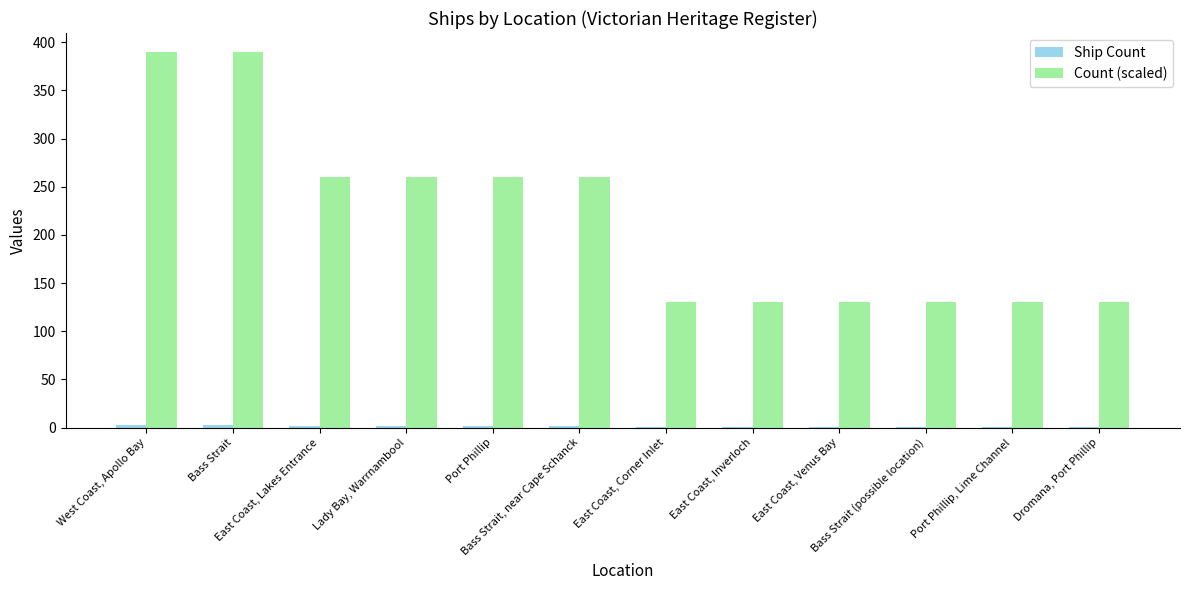

What is the greatest value displayed?

390